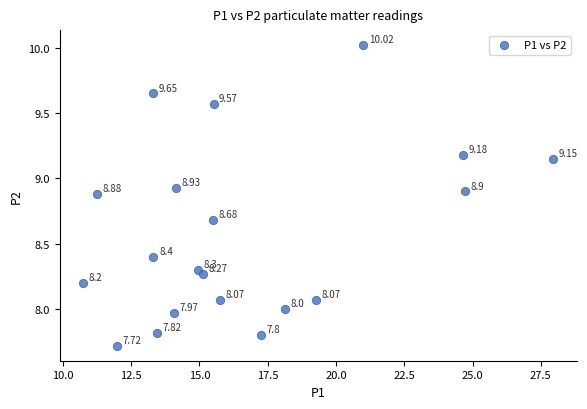

What is the range of Y values (max minus min)?

2.3